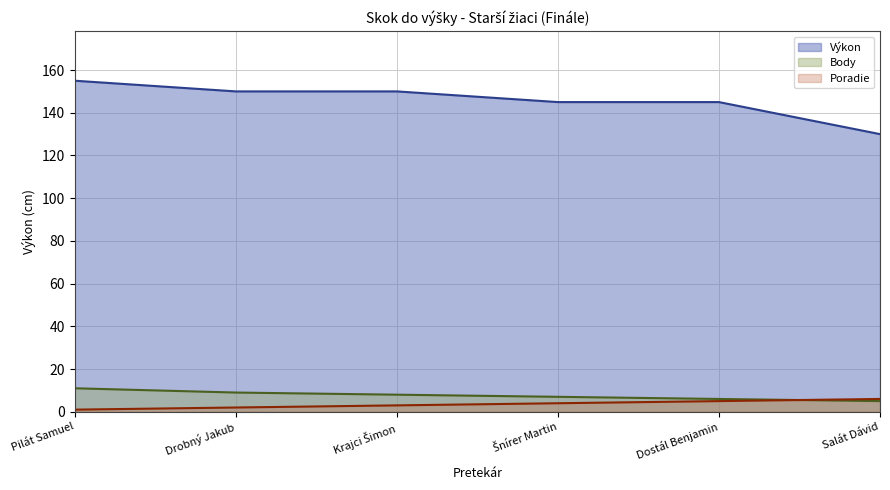

How many lines are shown in the chart?

3